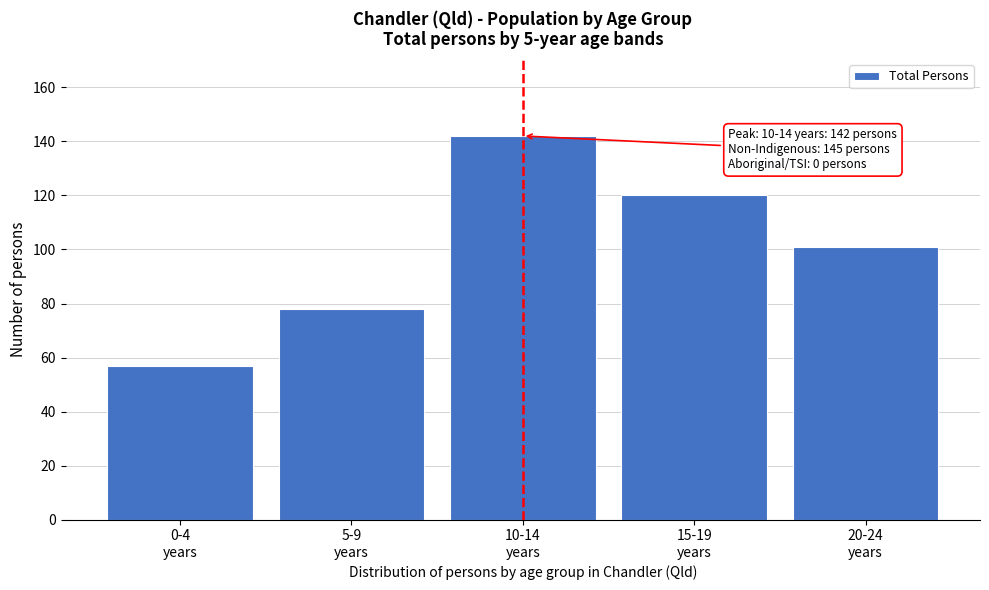

Reading left to right, list all the values displayed in this chart.

57	78	142	120	101